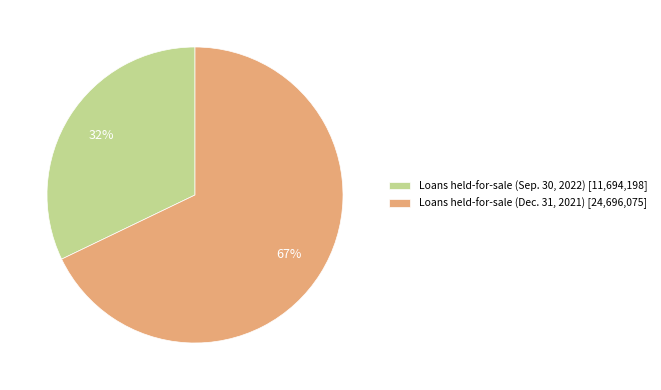

Which slice is the smallest?

Loans held-for-sale (Sep. 30, 2022)